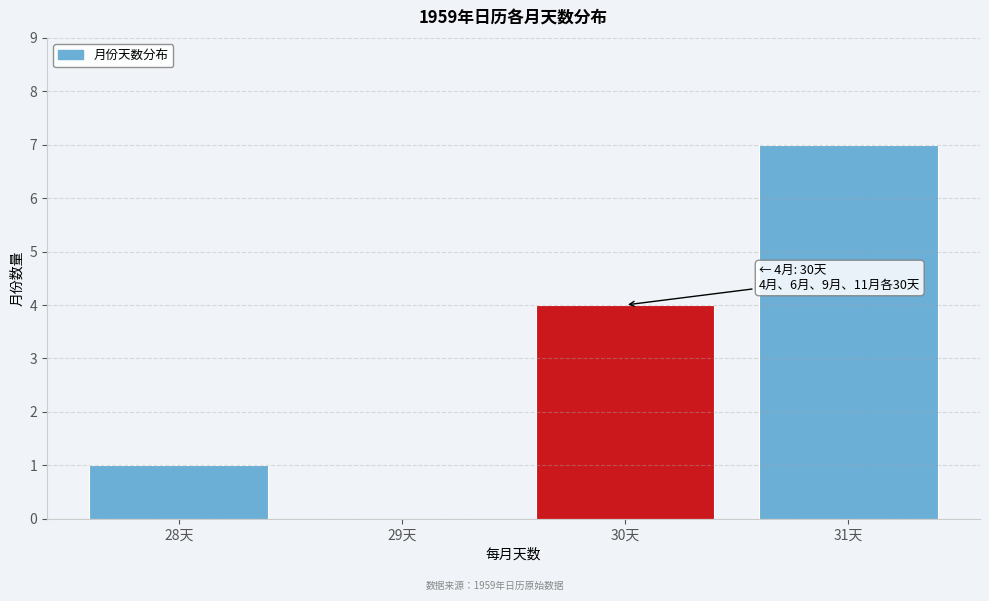

Reading left to right, extract all data points from this chart.

28天=1	29天=0	30天=4	31天=7